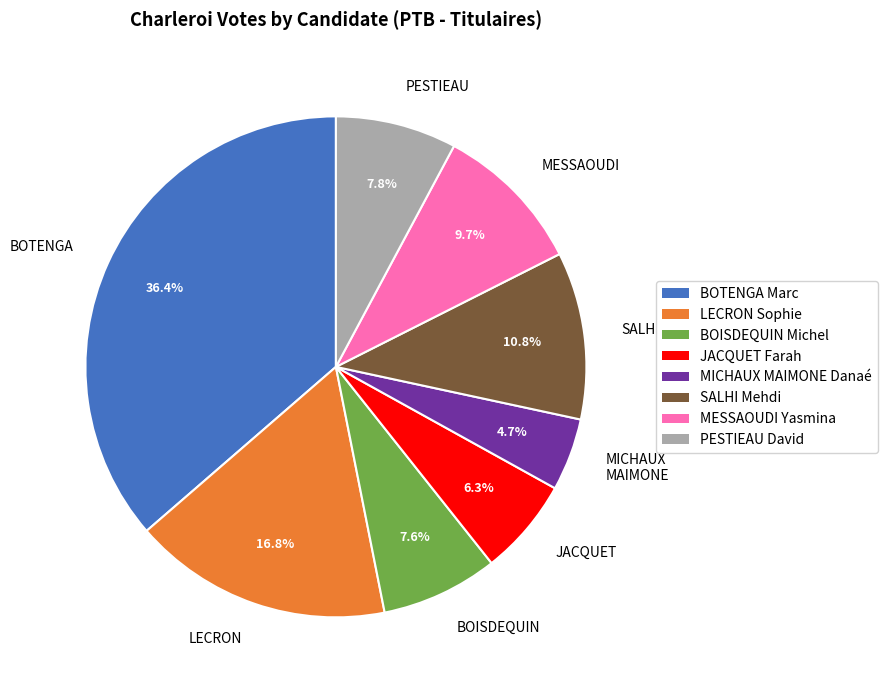

How many segments does this pie chart have?

8